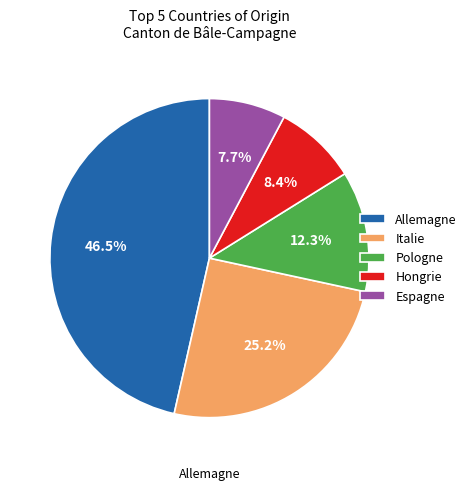

To the nearest percent, what is the combined percentage of Hongrie and Allemagne?

55%